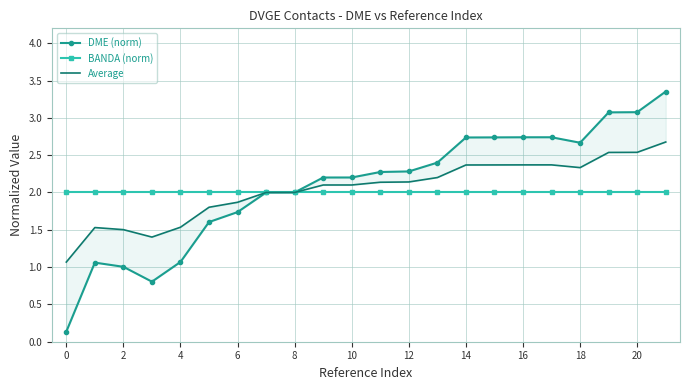

What value does the BANDA (norm) series have at 16?

2.0